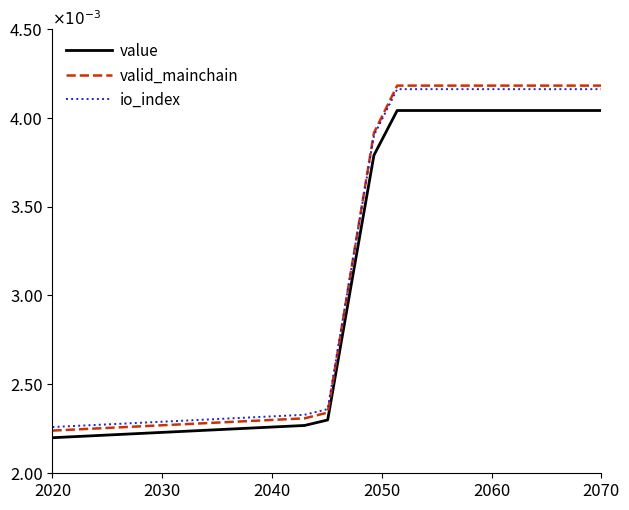

What is the sum of all value values?

0.1